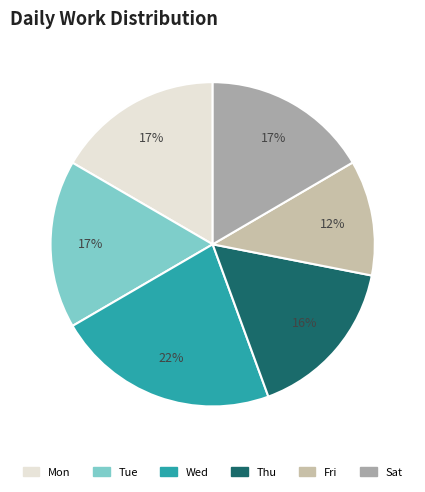

The Tue slice represents 5% of the pie. True or false?

False